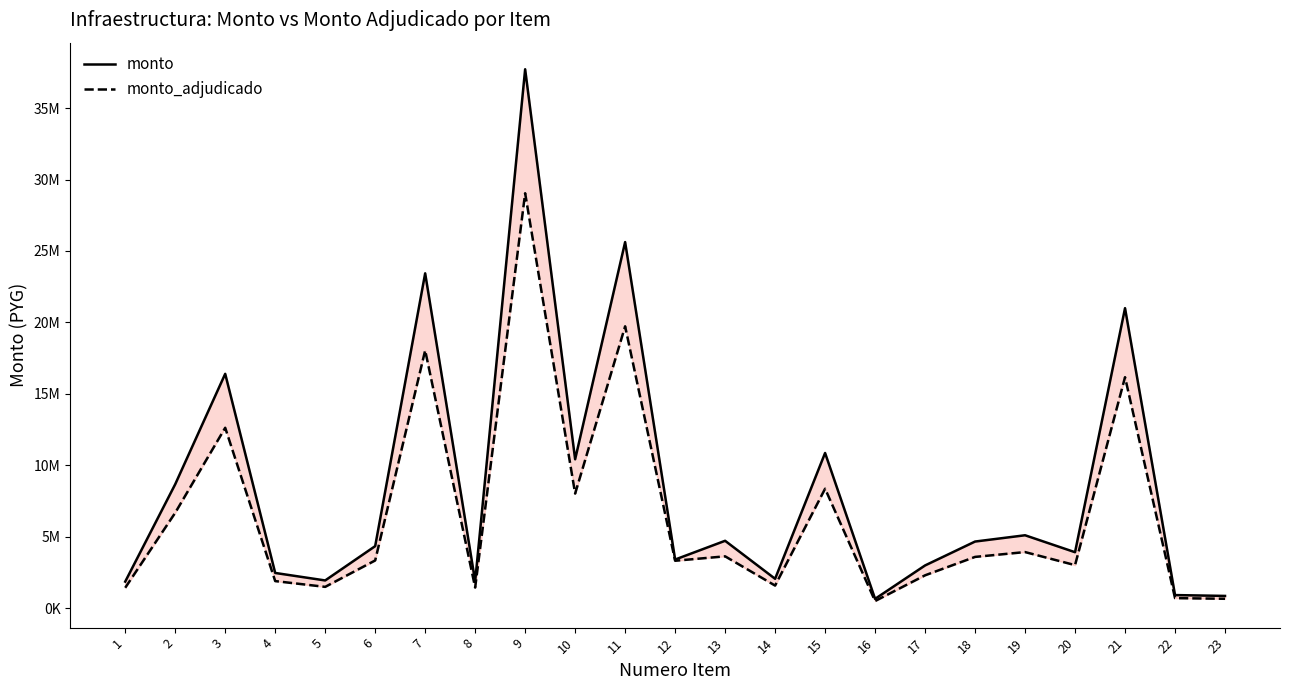

What are all the series names shown in the legend?

monto, monto_adjudicado